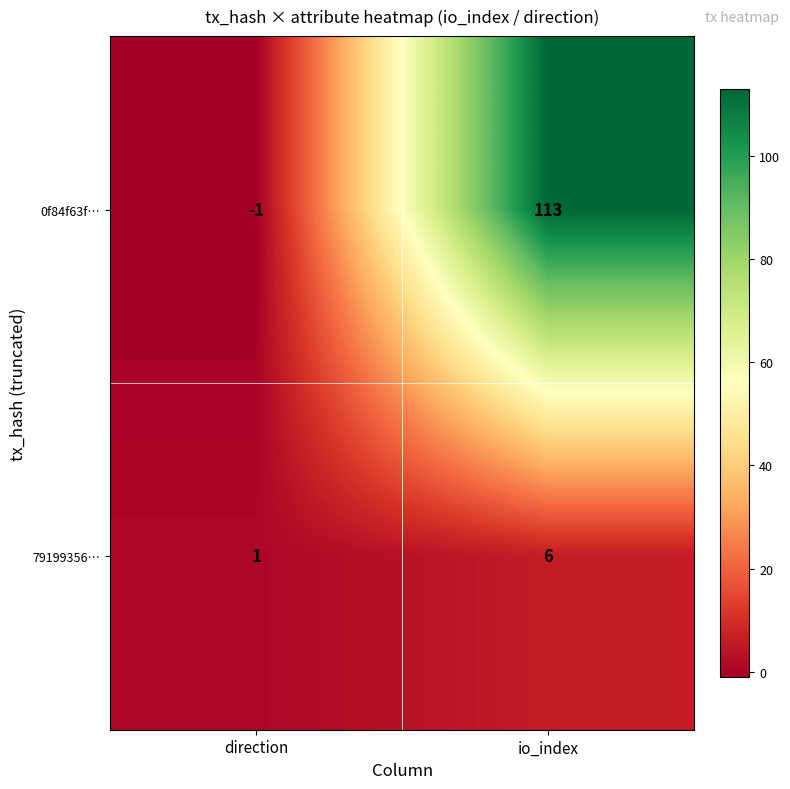

At which category is the sum across all series the highest?

io_index